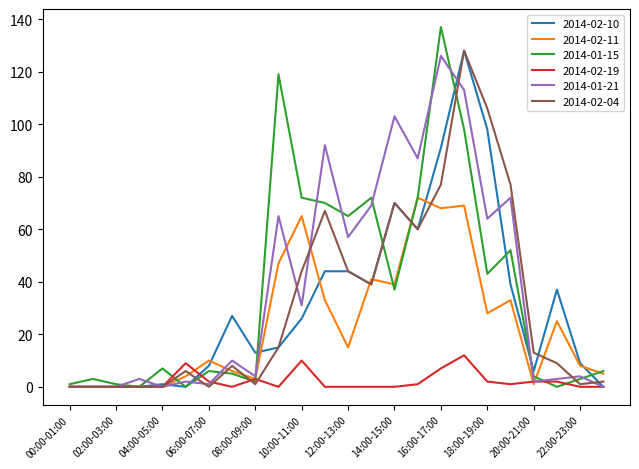

What is the maximum value for 2014-02-10?

128